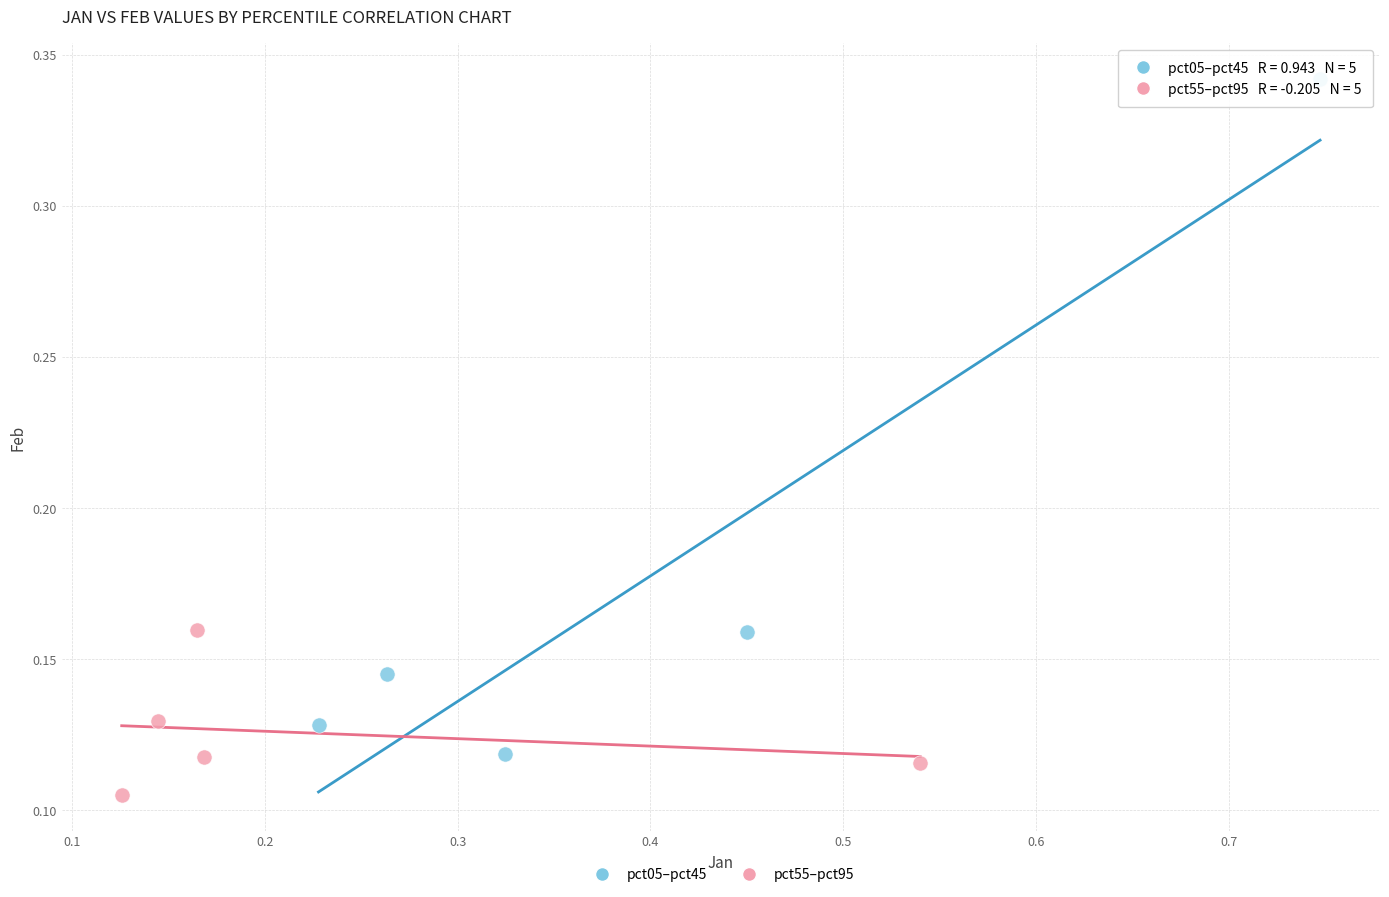

Which series has the widest spread of Y values?

pct05–pct45